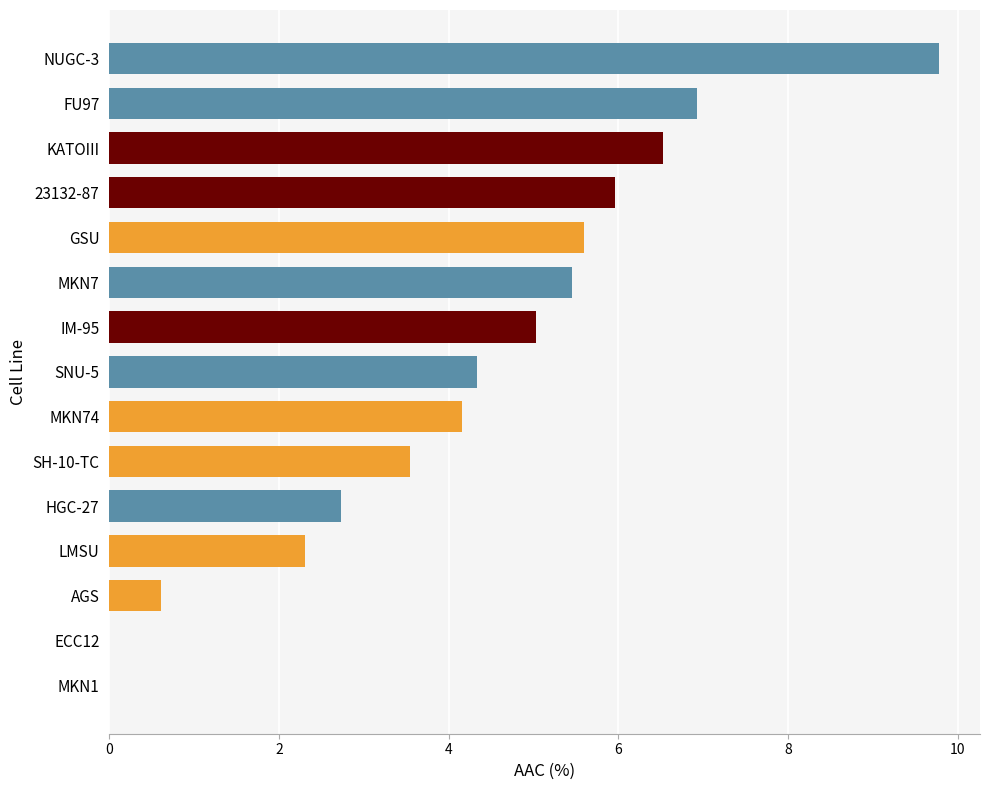

What is the greatest value displayed?

9.8